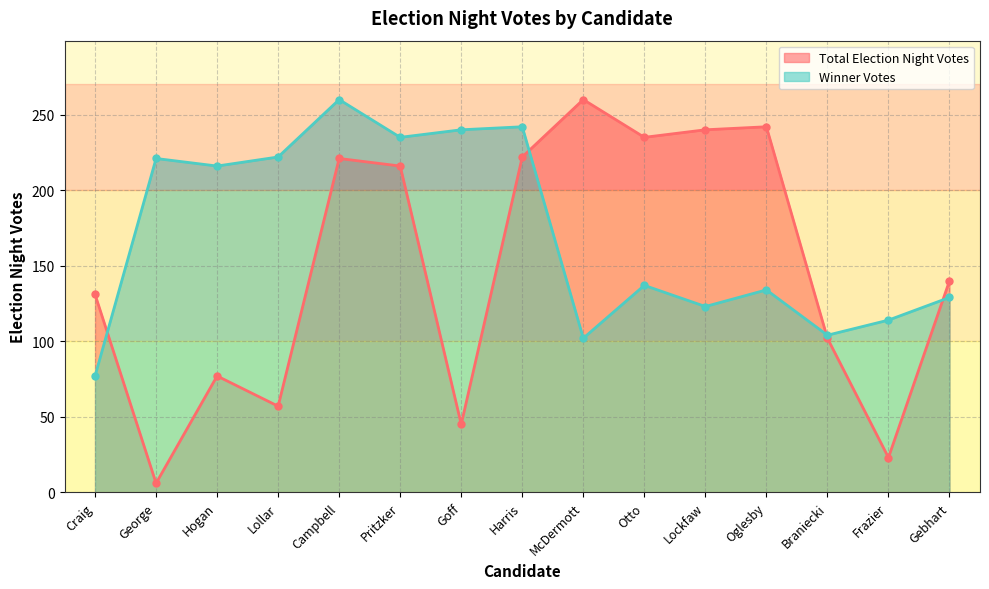

What is the sum of the Total Election Night Votes values at Lockfaw and Hogan?

317